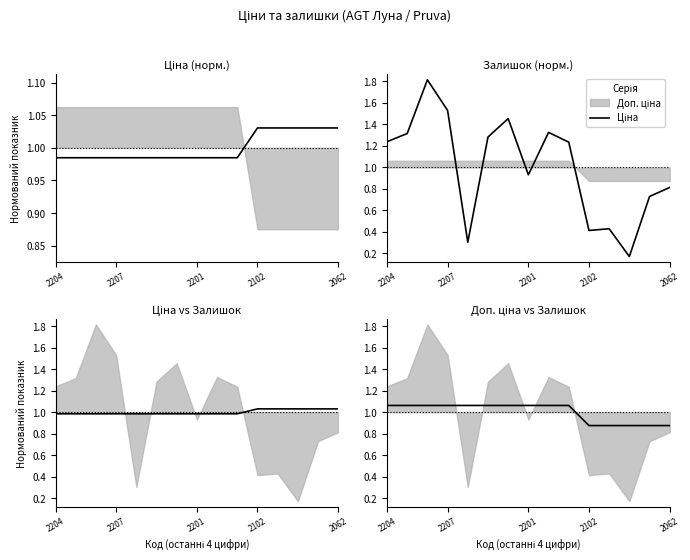

At which label does Доп. ціна reach its minimum?

2102